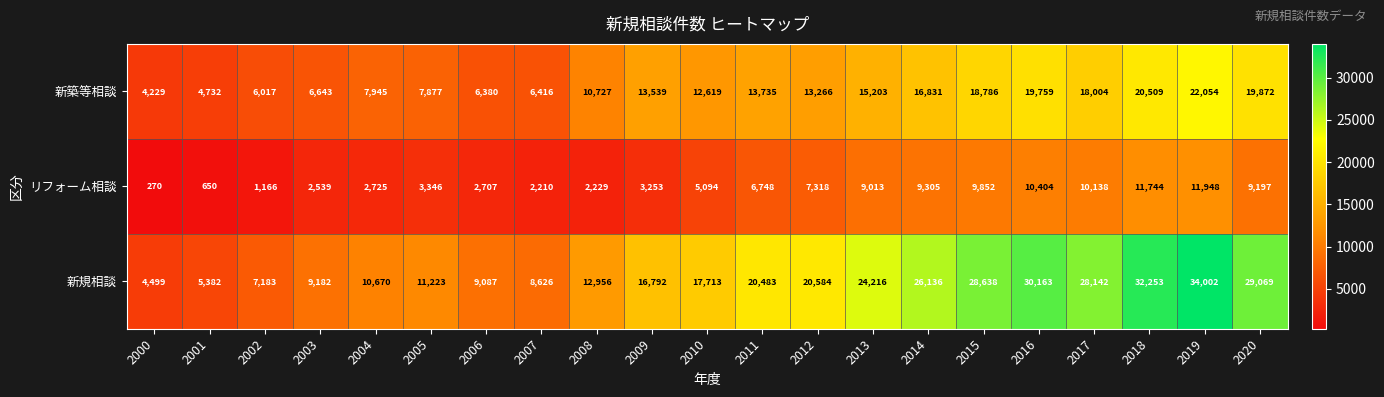

List the series in order of their peak value, highest first.

新規相談, 新築等相談, リフォーム相談